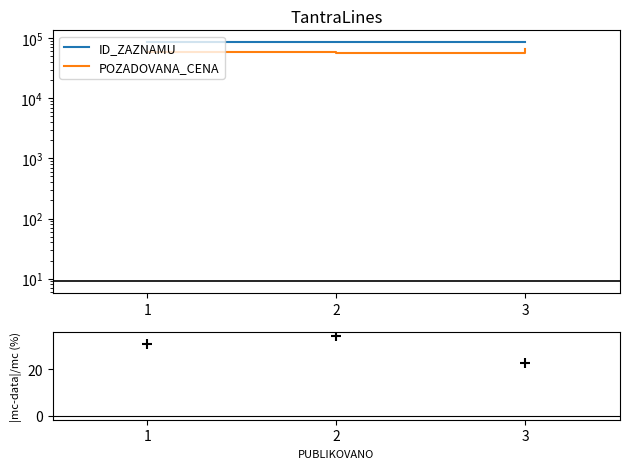

Which series contains the highest Y value?

ID_ZAZNAMU